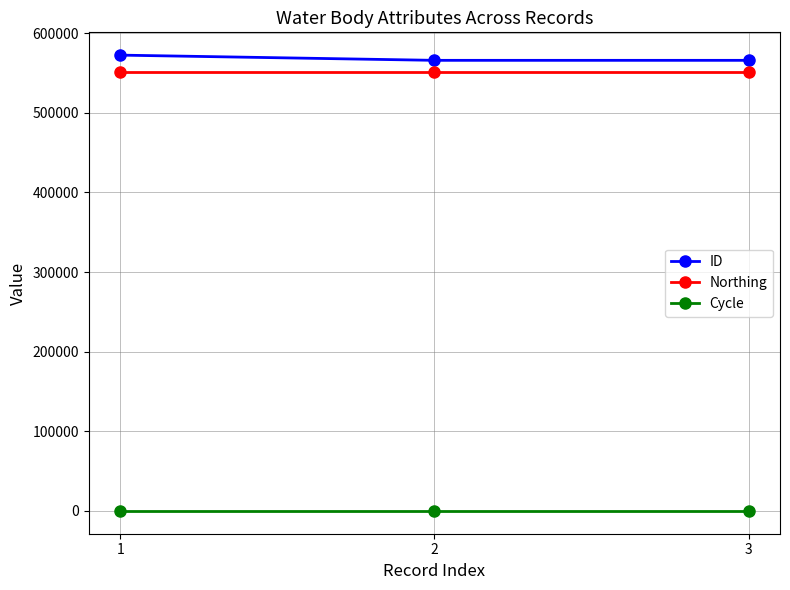

What is the value of the ID point at the 3rd from the left?

565951